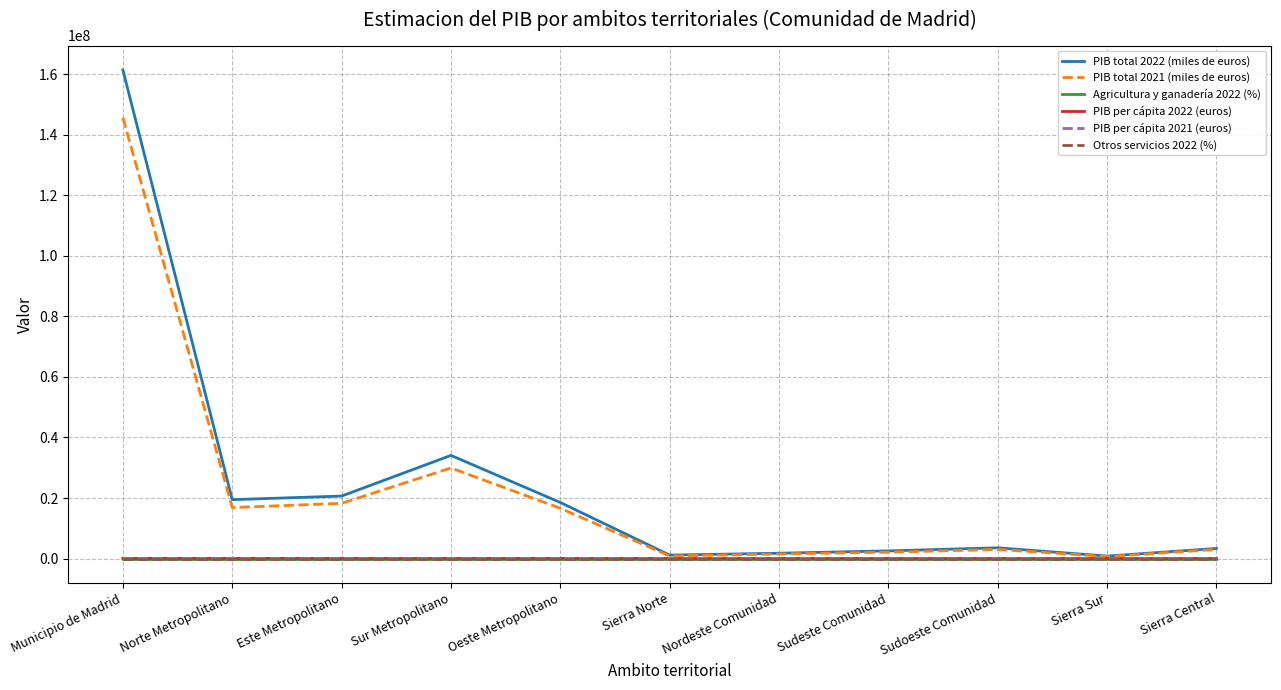

At which category is the sum across all series the highest?

Municipio de Madrid